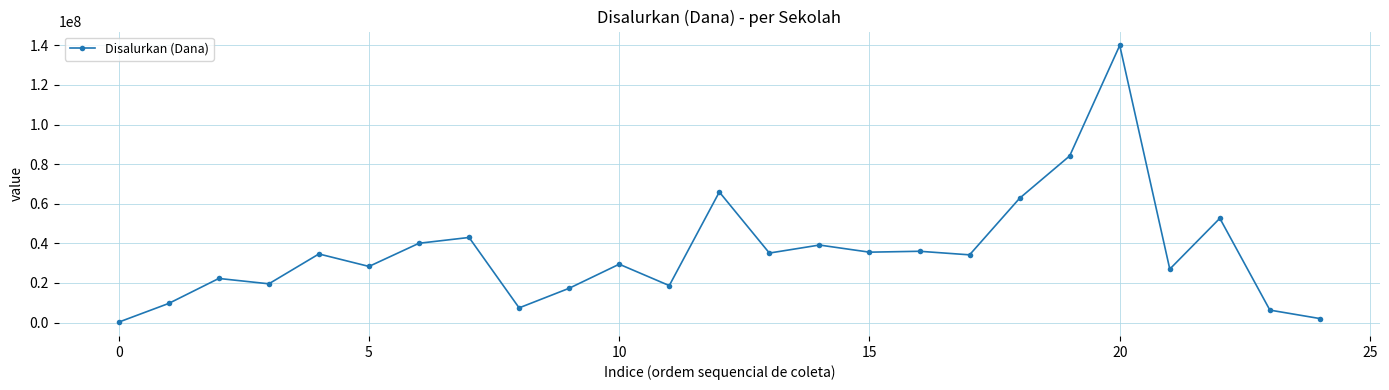

What is the difference between the second highest and second lowest values?

82125000